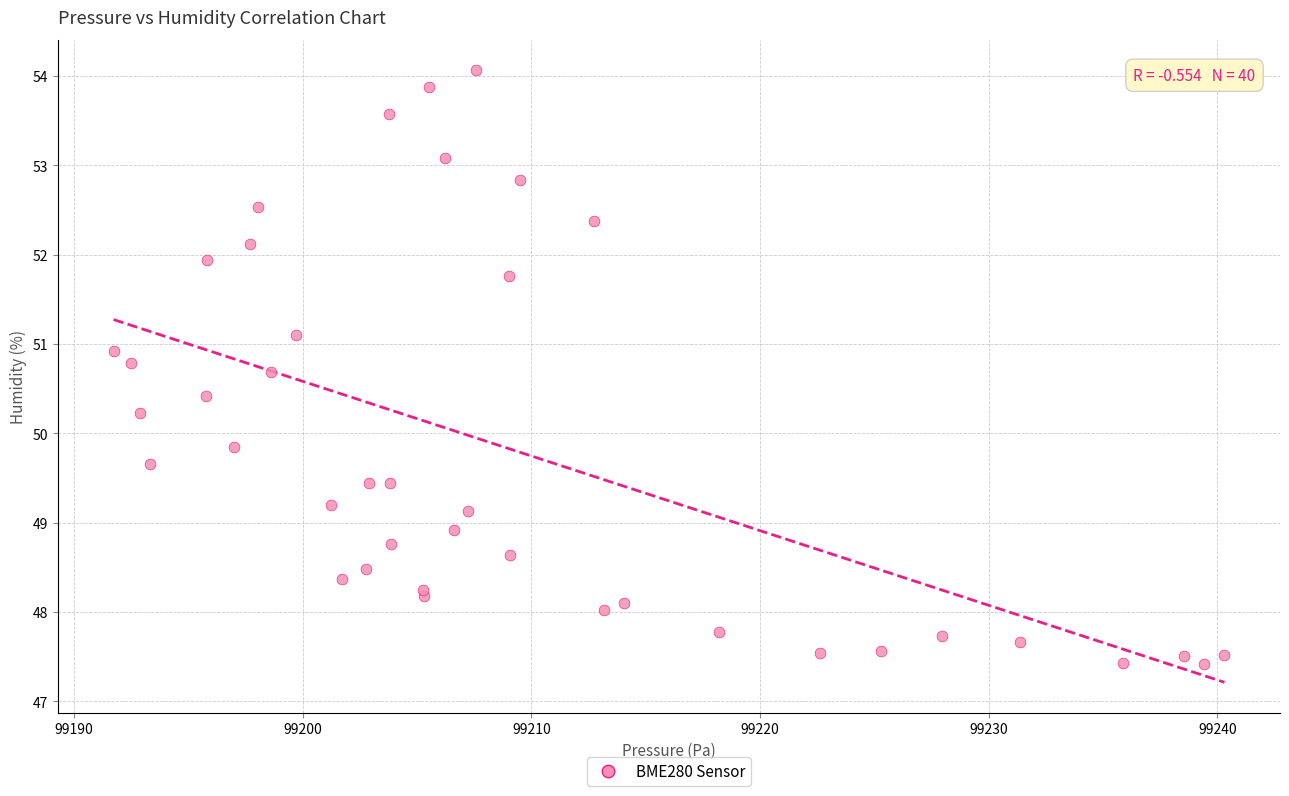

What Y value in the scatter plot is closest to 50?

49.9